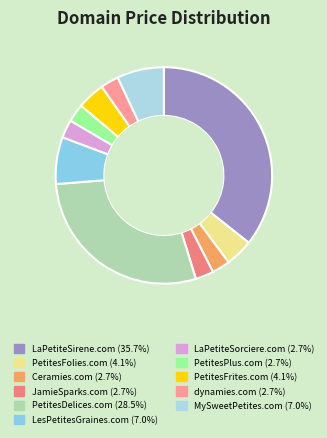

Which slice is the largest?

LaPetiteSirene.com